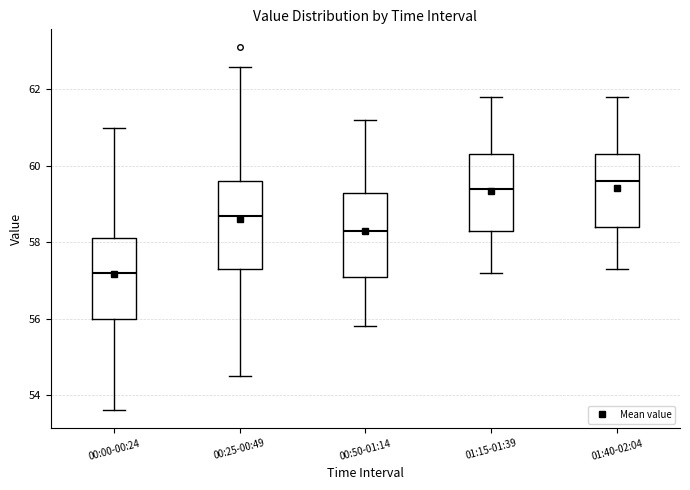

Where does the lower whisker of the box for 00:00-00:24 end on the y-axis? The values are not printed on the chart, so give them approximately, as read against the axis.

53.6